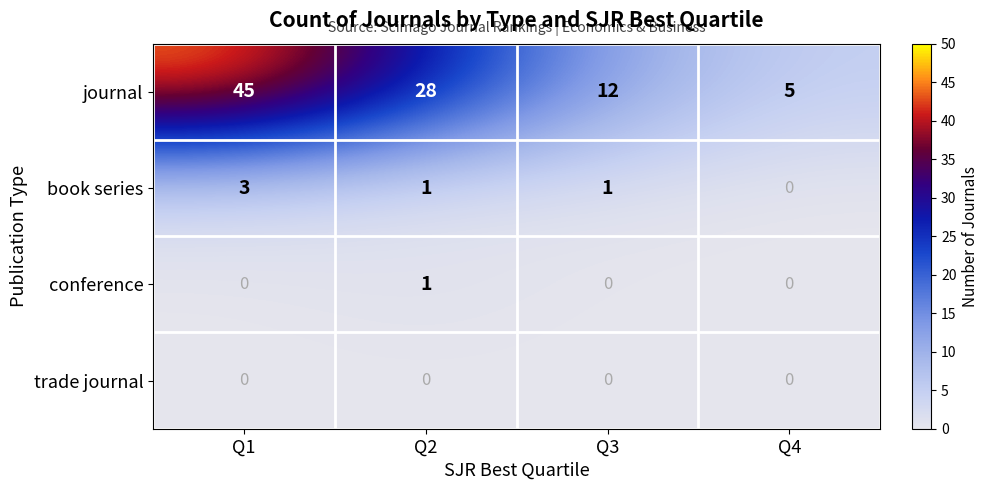

What is the highest value of the journal series?

45